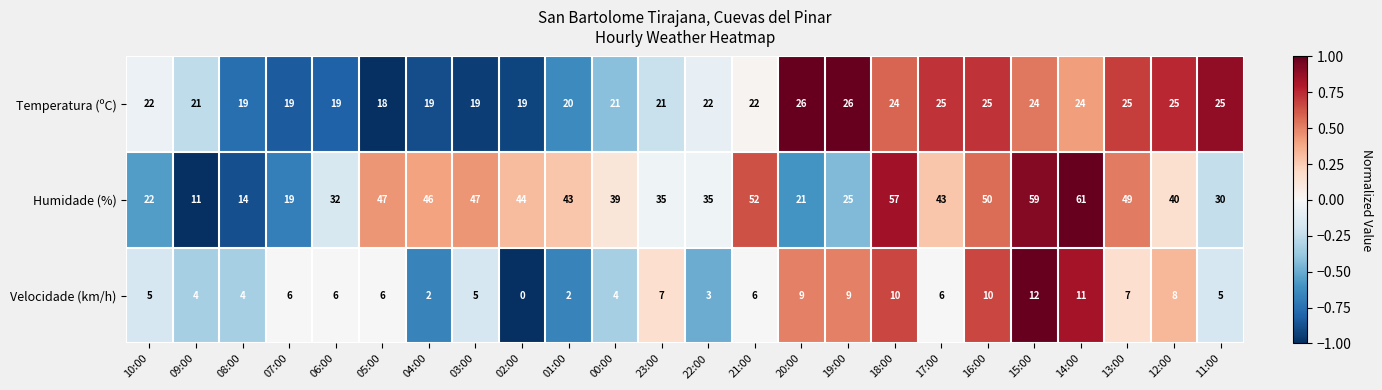

Count the number of categories in the chart.

24